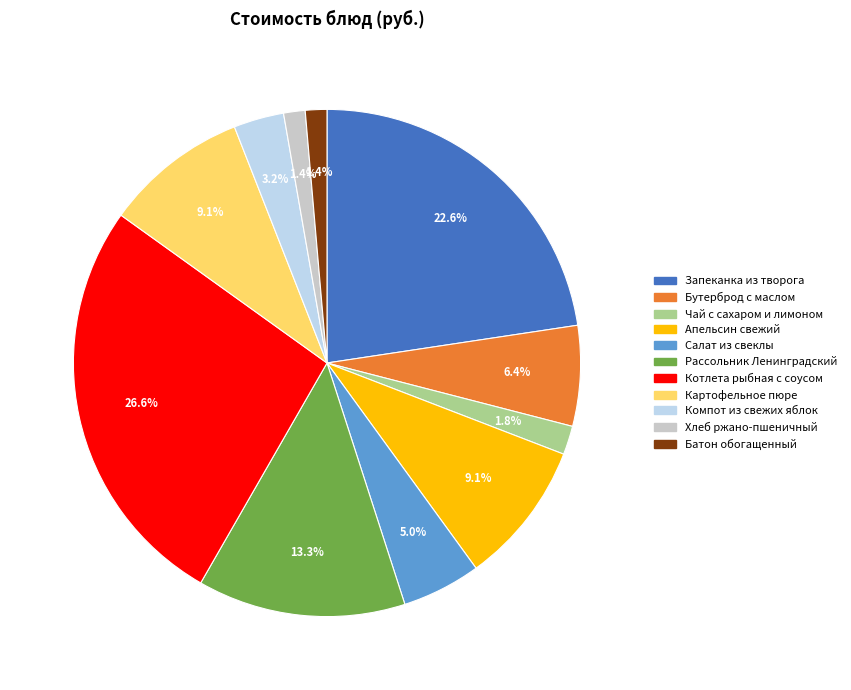

Which slice is the largest?

Котлета рыбная с соусом